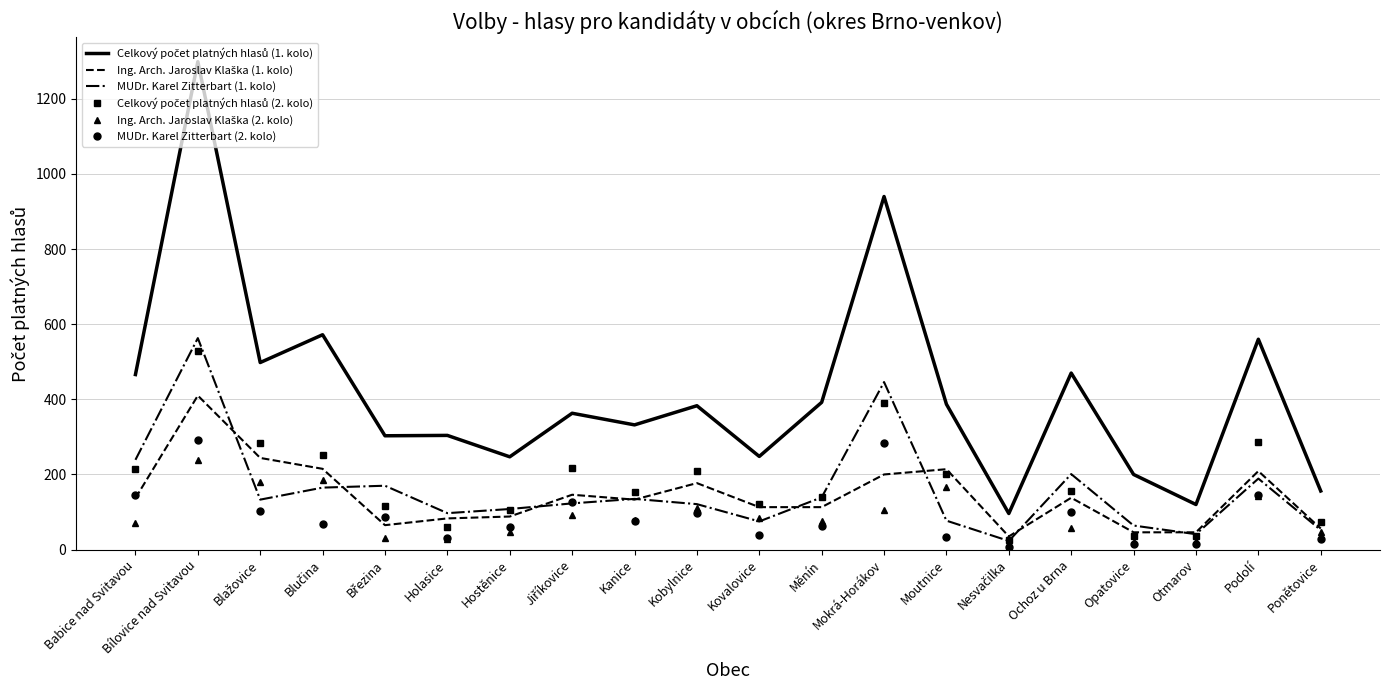

What is the maximum value shown in the chart?

1299